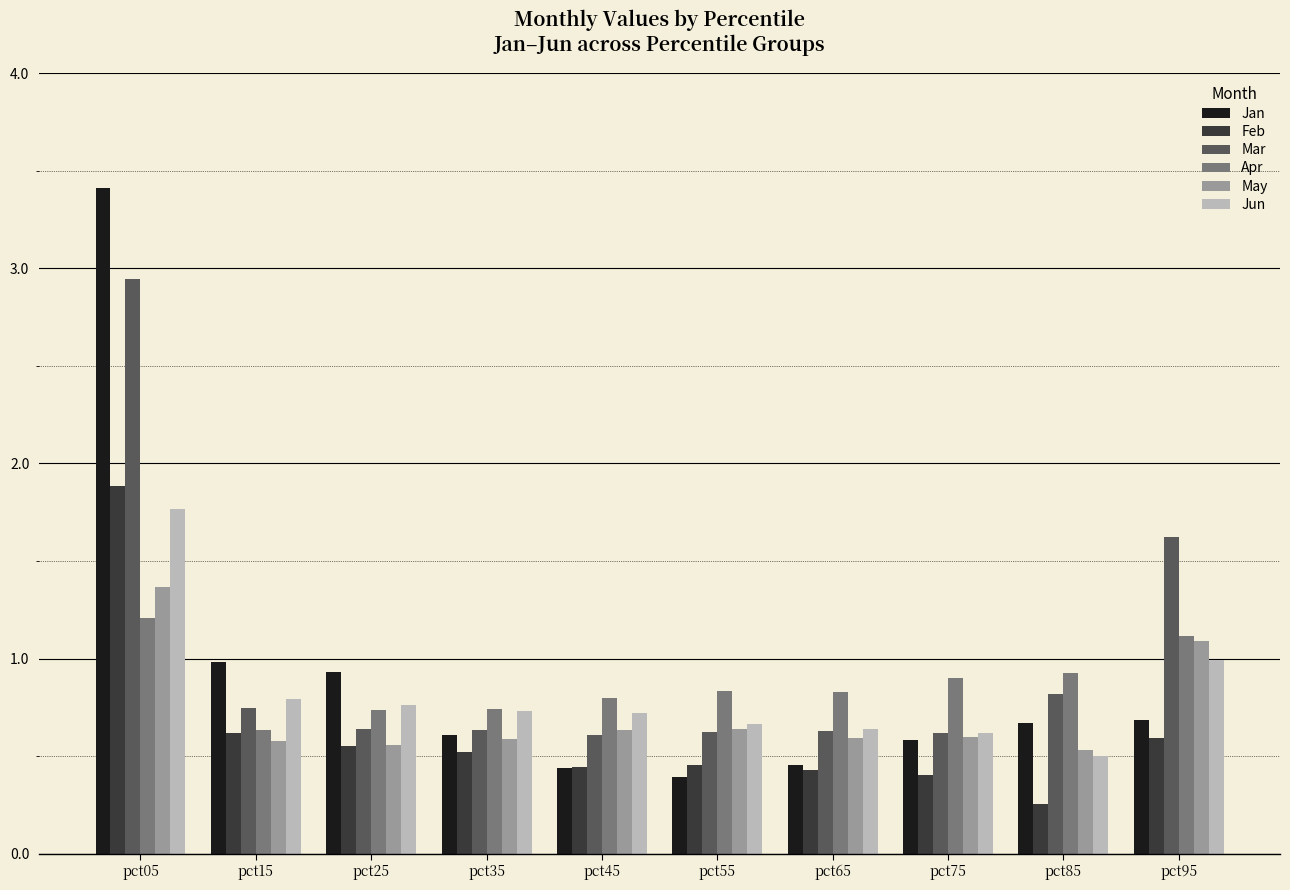

Between pct35 and pct85, which series saw the biggest shift?

Feb